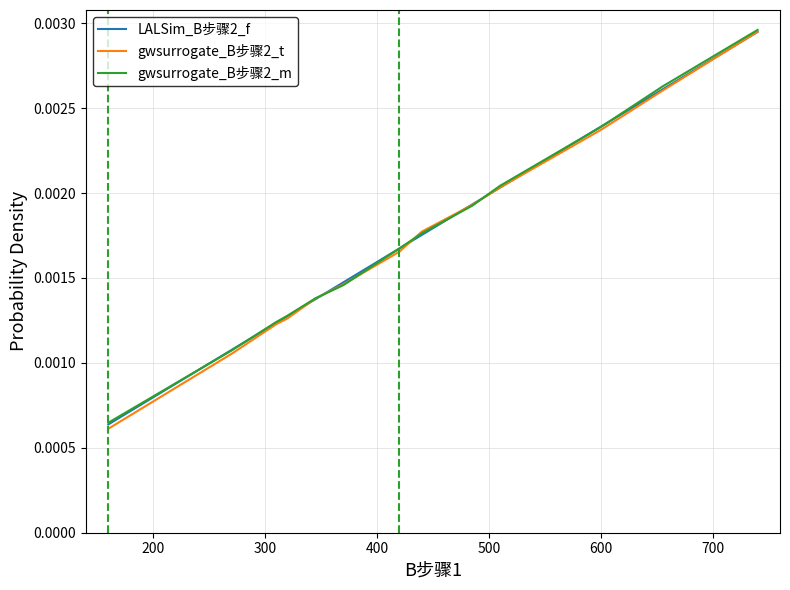

Which series has the largest range (max minus min)?

gwsurrogate_B步骤2_t